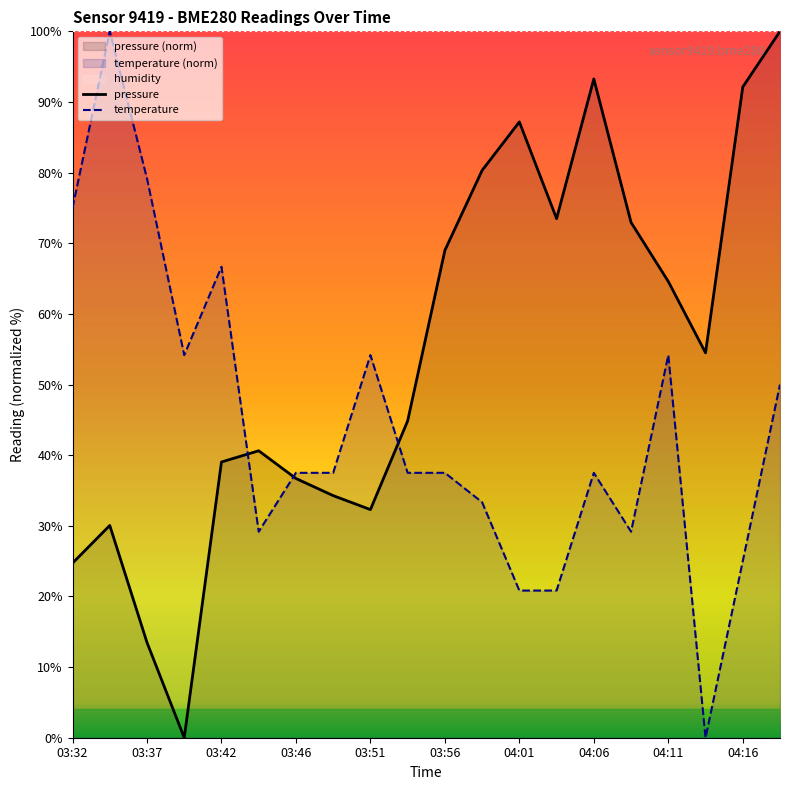

List the labels in order of pressure value, smallest first.

03:39, 03:37, 03:32, 03:34, 03:51, 03:49, 03:46, 03:42, 03:44, 03:54, 04:13, 04:11, 03:56, 04:08, 04:03, 03:59, 04:01, 04:16, 04:06, 04:18